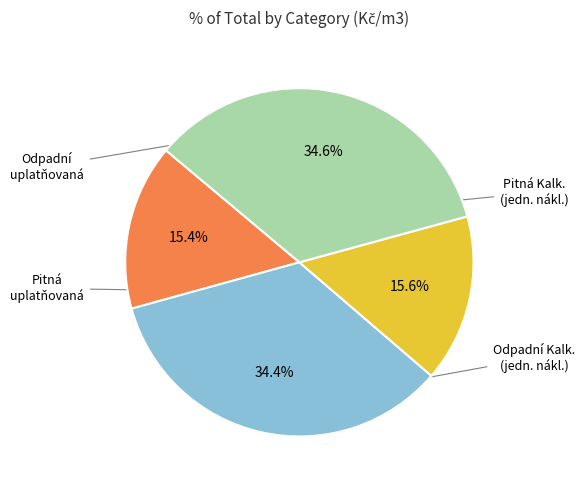

To the nearest percent, what is the average slice percentage?

25%